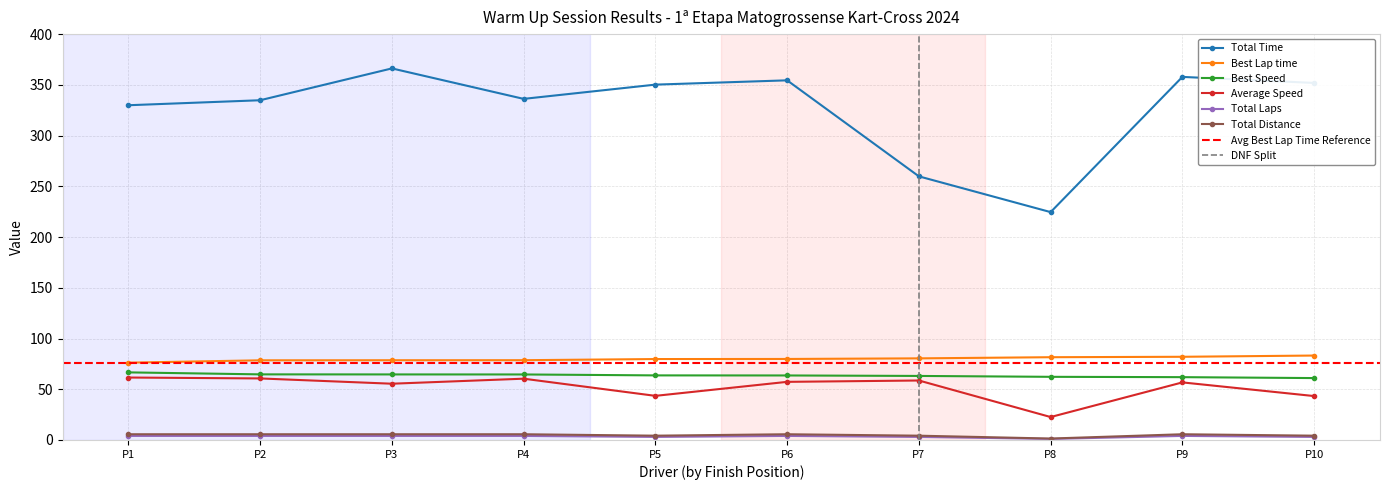

The Total Time series shows 206.4 at P1. True or false?

False